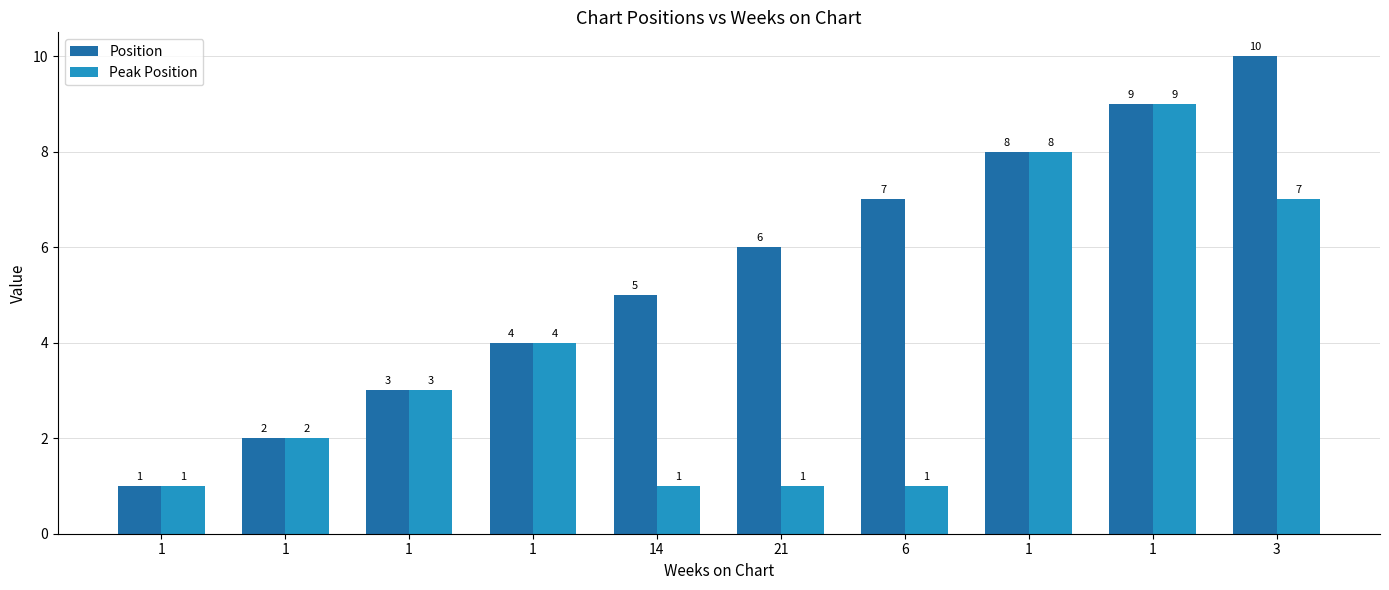

How many bars are there in total?

20